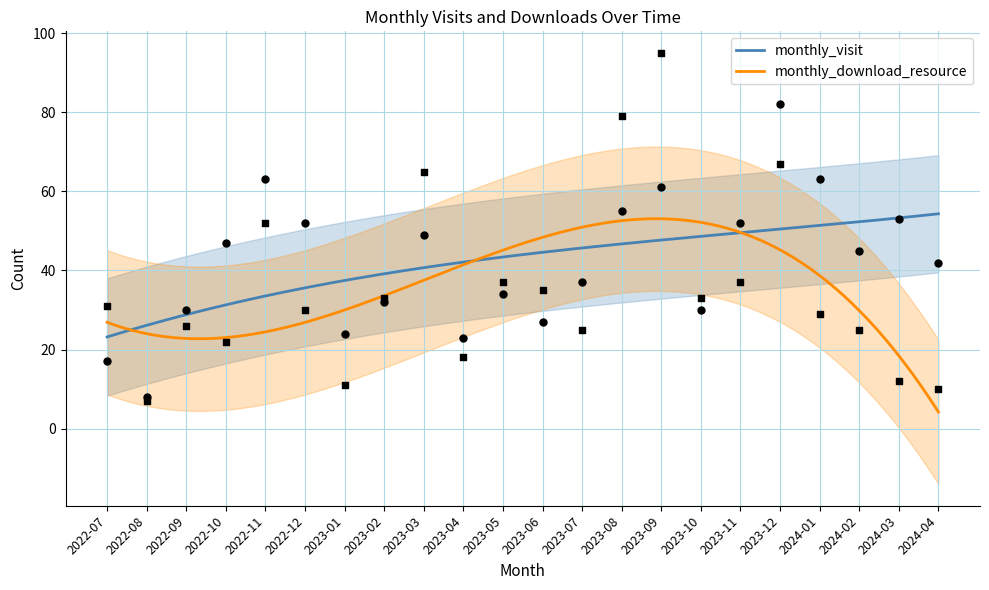

What are all the series names shown in the legend?

monthly_visit, monthly_download_resource